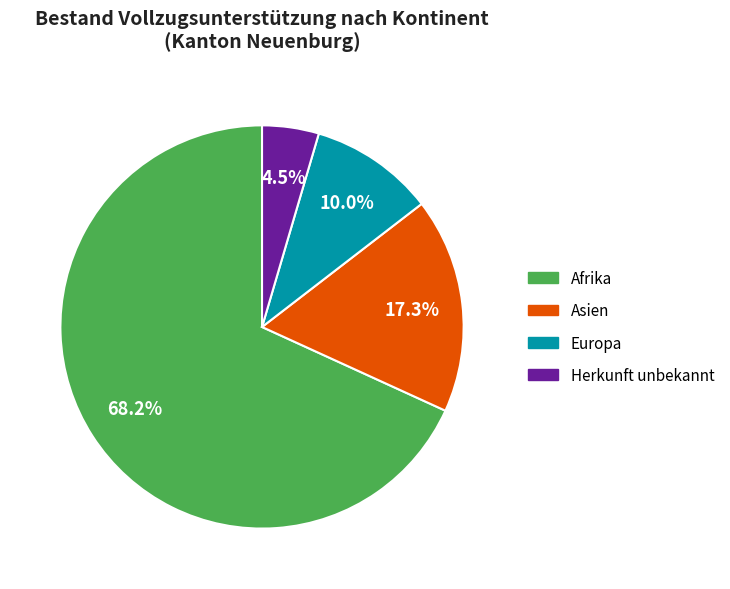

To the nearest percent, what is the difference between the largest and smallest slice percentages?

64%